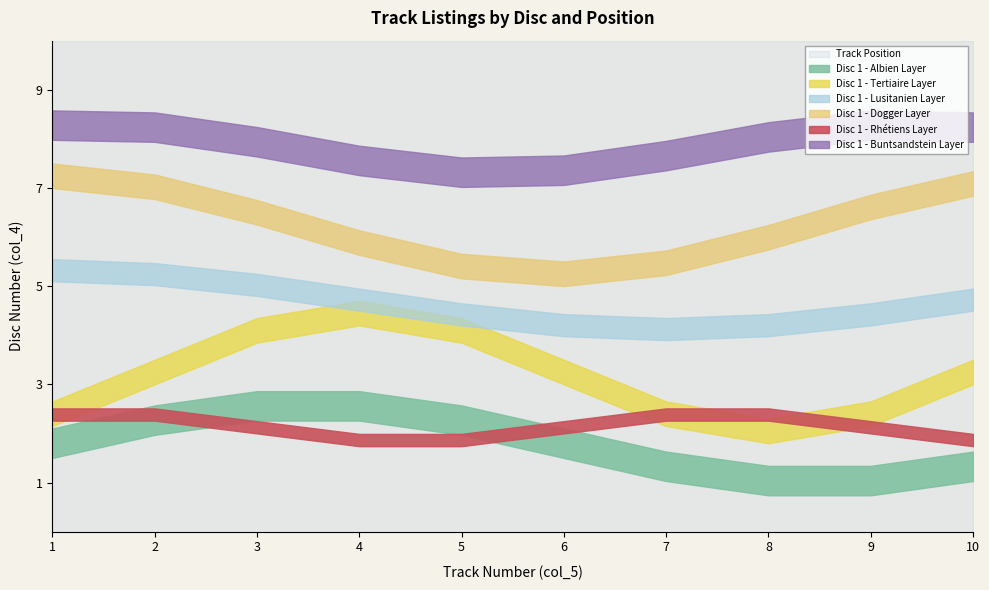

At which category does the chart reach its peak across all series?

1